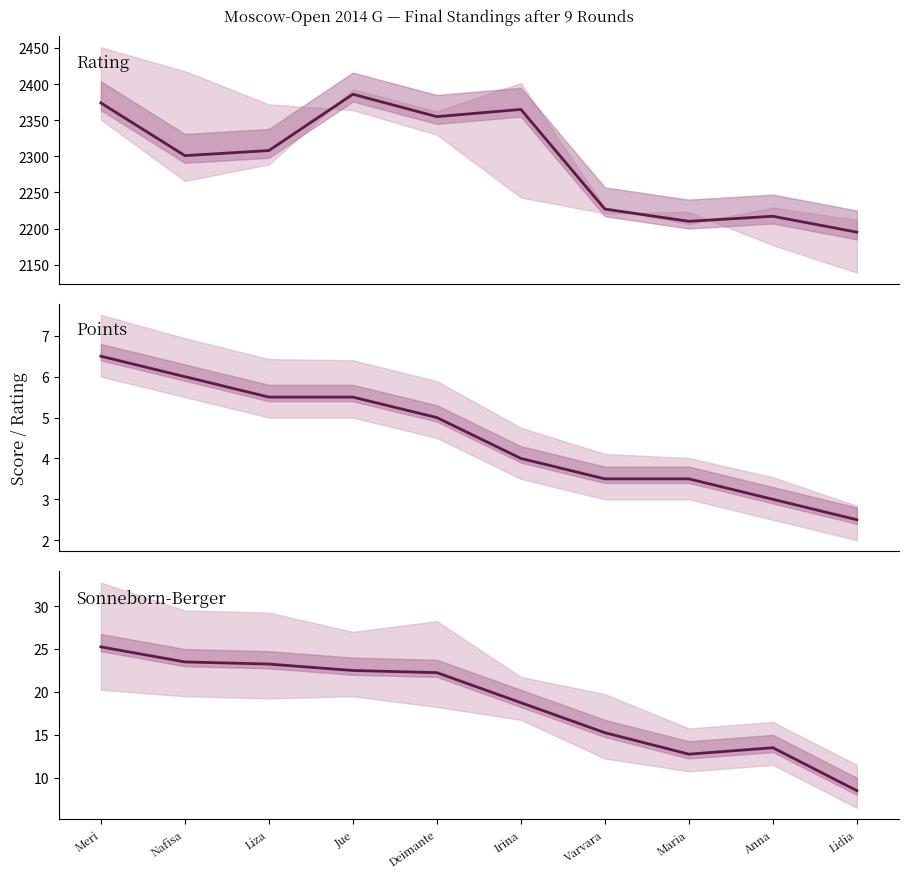

Reading left to right, transcribe all the data shown in this chart.

Rating: Meri=2374.0	Nafisa=2301.0	Liza=2308.0	Jue=2386.0	Deimante=2355.0	Irina=2365.0	Varvara=2227.0	Maria=2210.0	Anna=2217.0	Lidia=2195.0
Points: Meri=6.5	Nafisa=6.0	Liza=5.5	Jue=5.5	Deimante=5.0	Irina=4.0	Varvara=3.5	Maria=3.5	Anna=3.0	Lidia=2.5
SB Score: Meri=25.2	Nafisa=23.5	Liza=23.2	Jue=22.5	Deimante=22.2	Irina=18.8	Varvara=15.2	Maria=12.8	Anna=13.5	Lidia=8.5